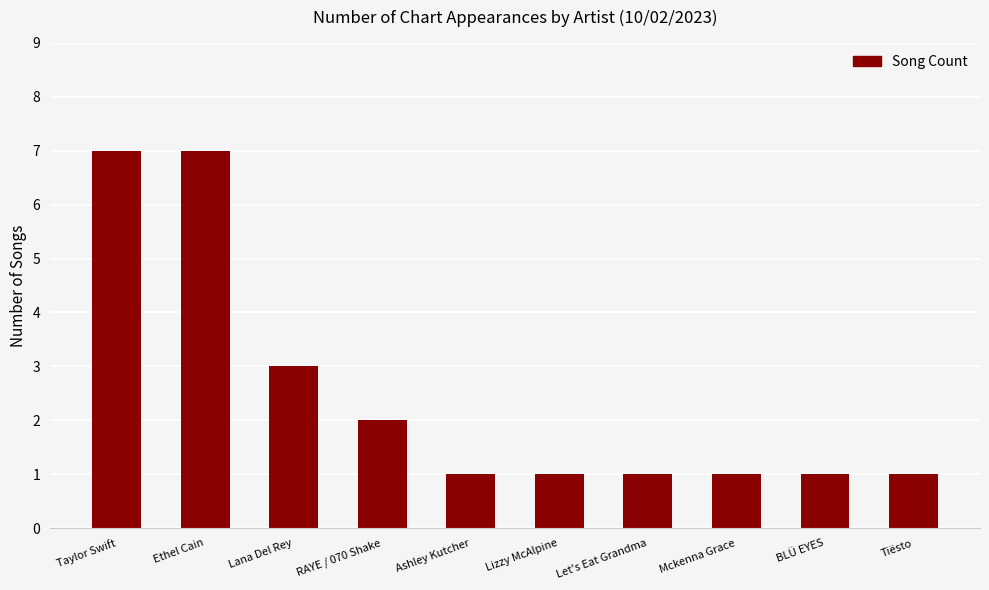

How many bars are there in total?

10